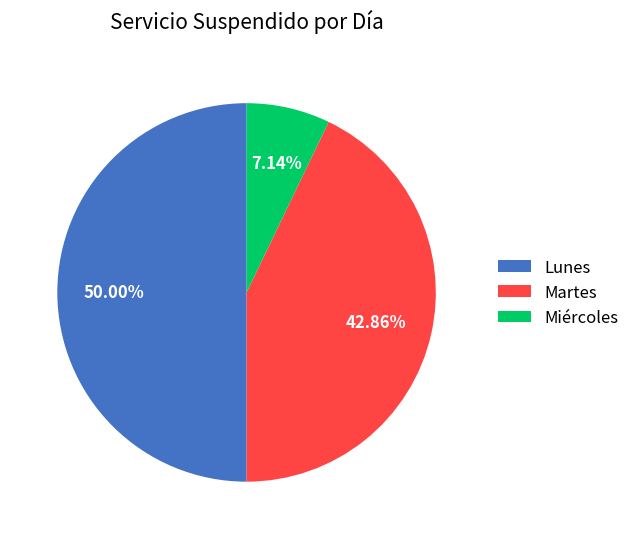

Is Miércoles the majority of the pie?

No